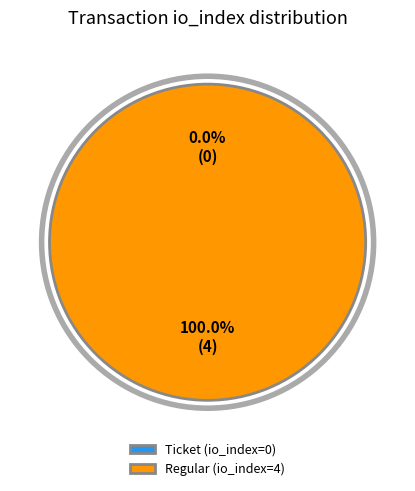

What is the total percentage of Regular (io_index=4) and Ticket (io_index=0)?

100.0%